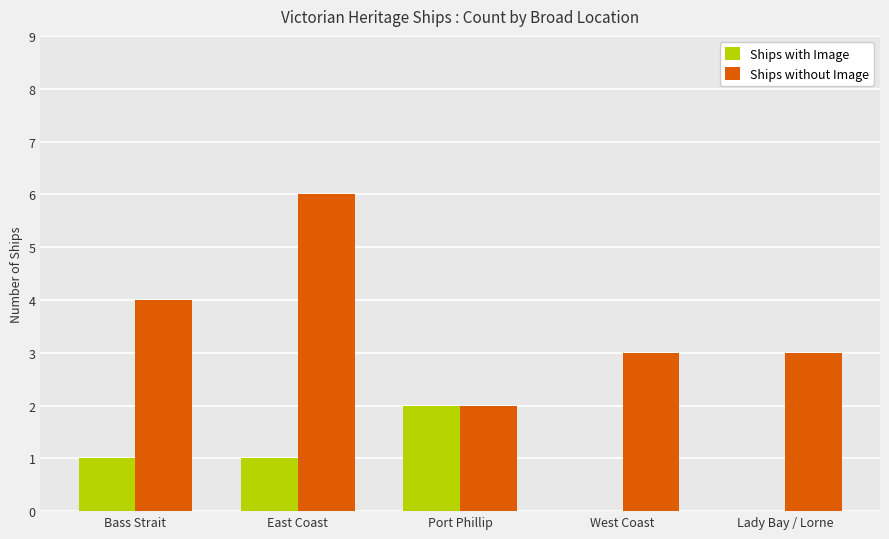

What is the sum of the Ships without Image values at East Coast and Bass Strait?

10